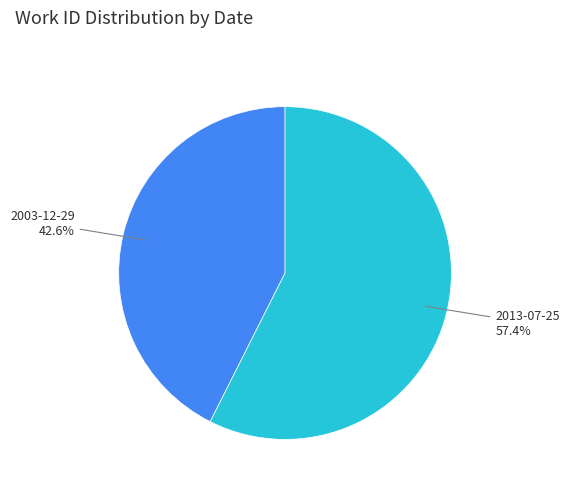

Is there a majority slice in this chart?

Yes